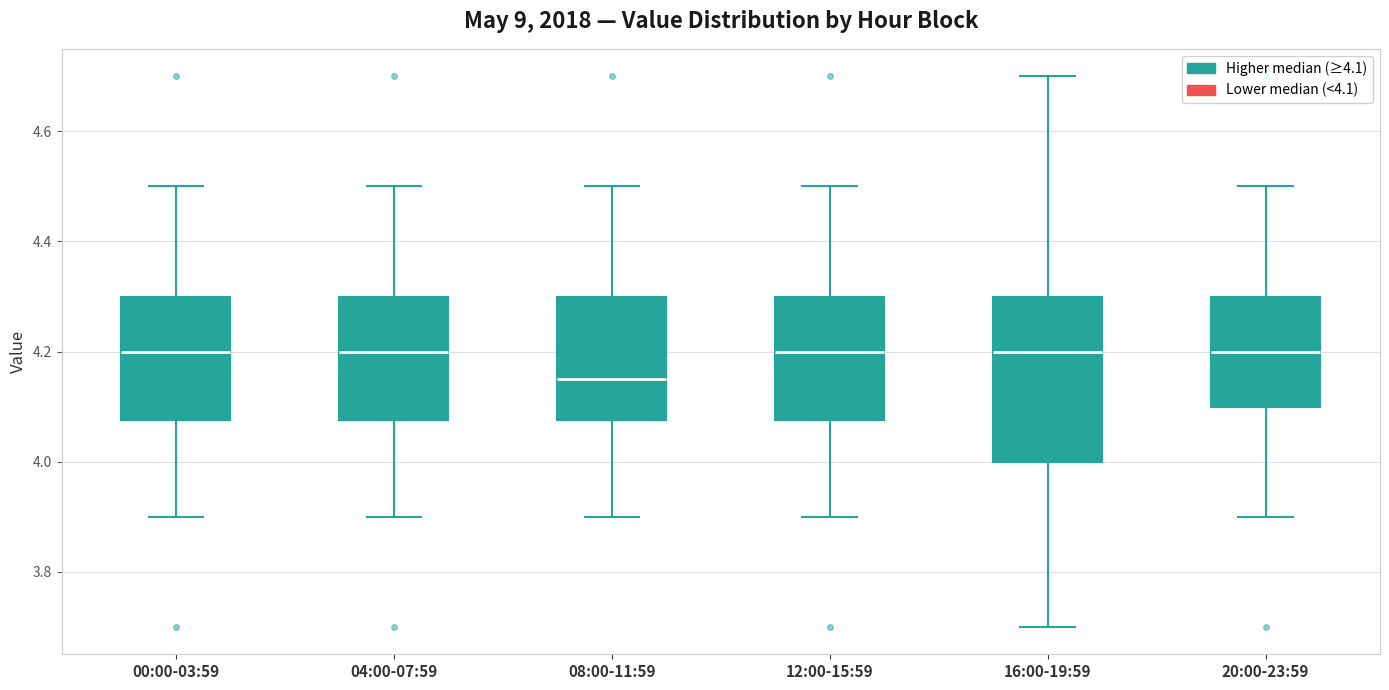

Reading left to right, transcribe this box plot: for each box, give where its median line is, the range the box spans, and where its two whiskers end, as read against the y-axis. The values are not printed on the chart, so give them approximately, as read against the axis.

00:00-03:59: median 4.20, box 4.08 to 4.30, whiskers 3.90 to 4.50
04:00-07:59: median 4.20, box 4.08 to 4.30, whiskers 3.90 to 4.50
08:00-11:59: median 4.16, box 4.08 to 4.30, whiskers 3.90 to 4.50
12:00-15:59: median 4.20, box 4.08 to 4.30, whiskers 3.90 to 4.50
16:00-19:59: median 4.20, box 4.00 to 4.30, whiskers 3.70 to 4.70
20:00-23:59: median 4.20, box 4.10 to 4.30, whiskers 3.90 to 4.50